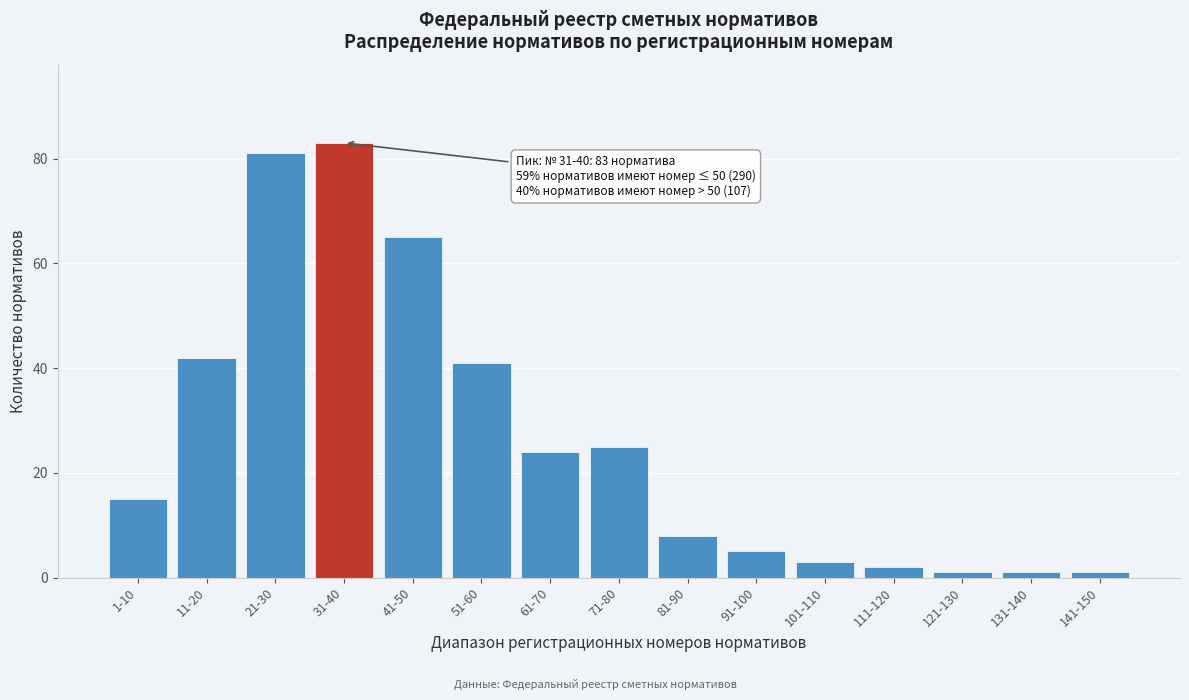

Reading left to right, extract all data points from this chart.

1-10=15	11-20=42	21-30=81	31-40=83	41-50=65	51-60=41	61-70=24	71-80=25	81-90=8	91-100=5	101-110=3	111-120=2	121-130=1	131-140=1	141-150=1